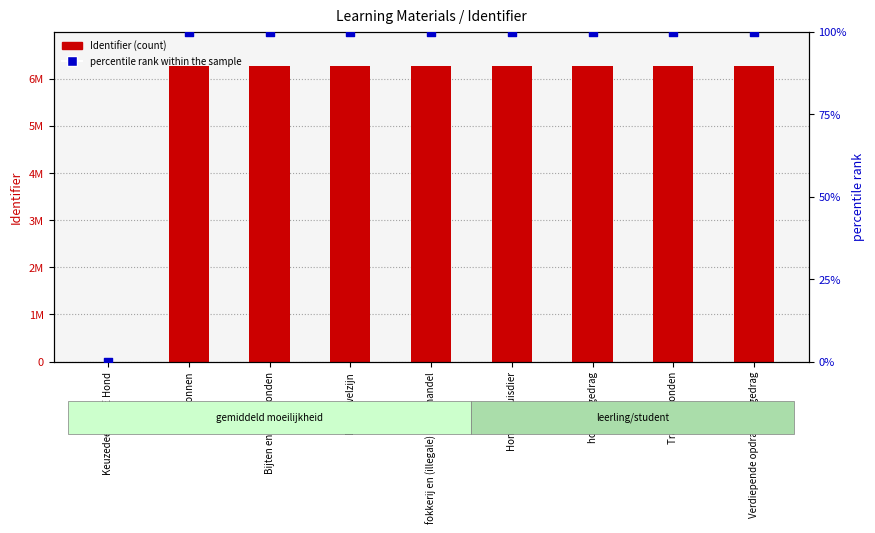

Which series reaches the minimum Y coordinate?

Identifier